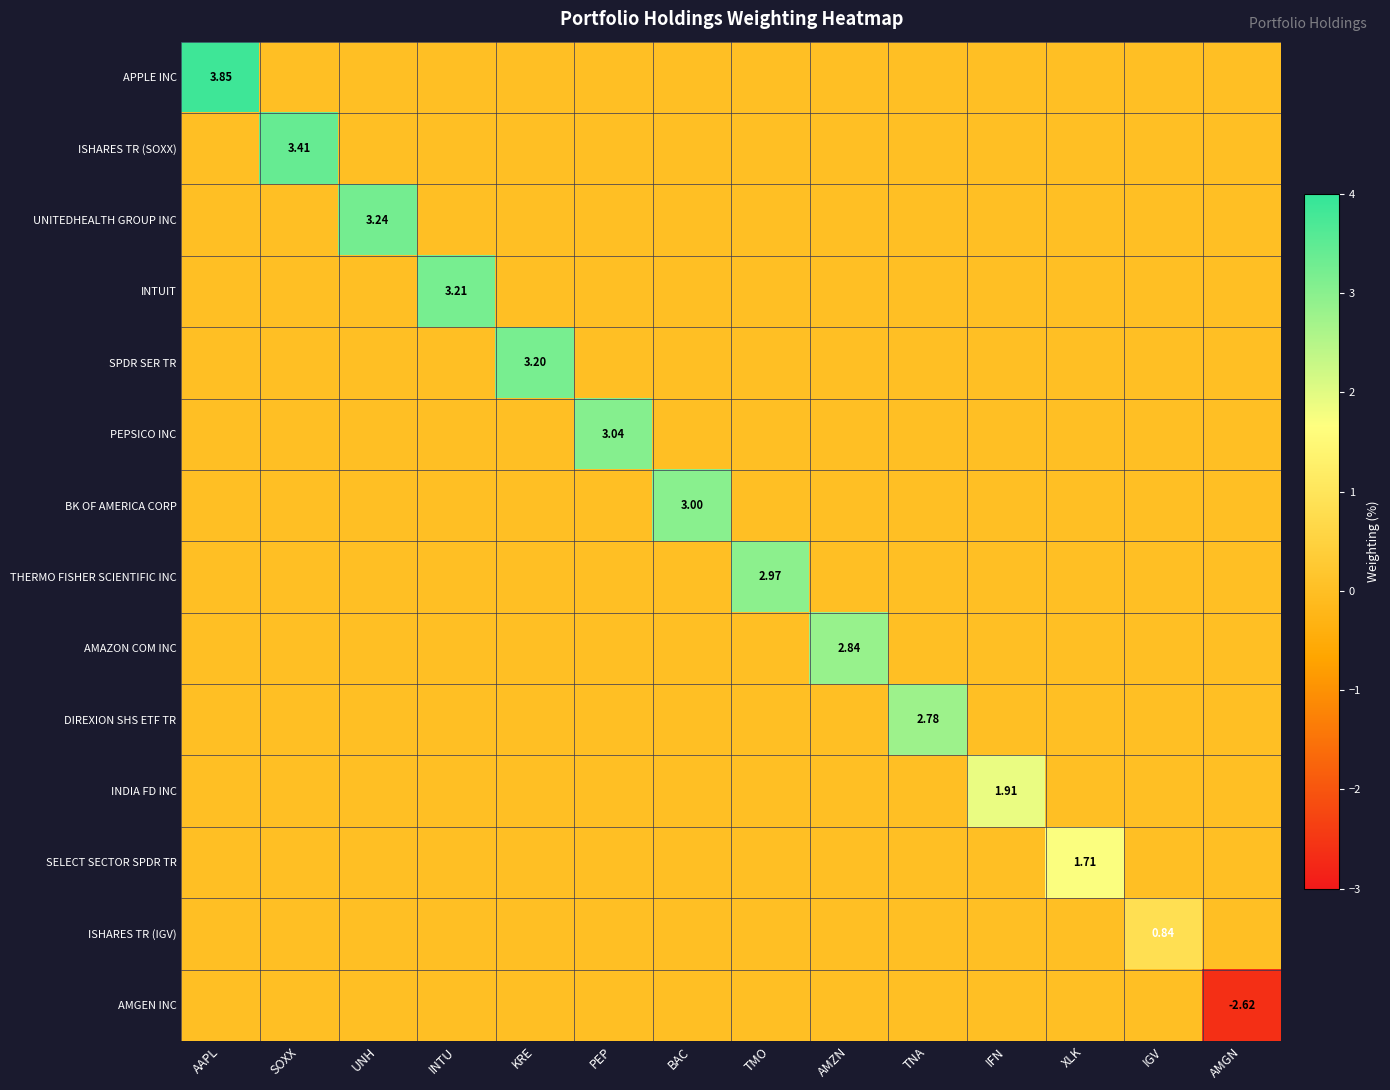

The value of APPLE INC at AMGN is -2.1. True or false?

False